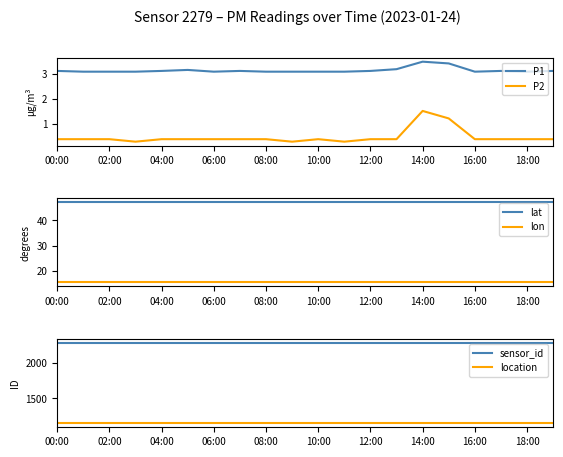

Which category has the highest value in the P2 series?

14:00